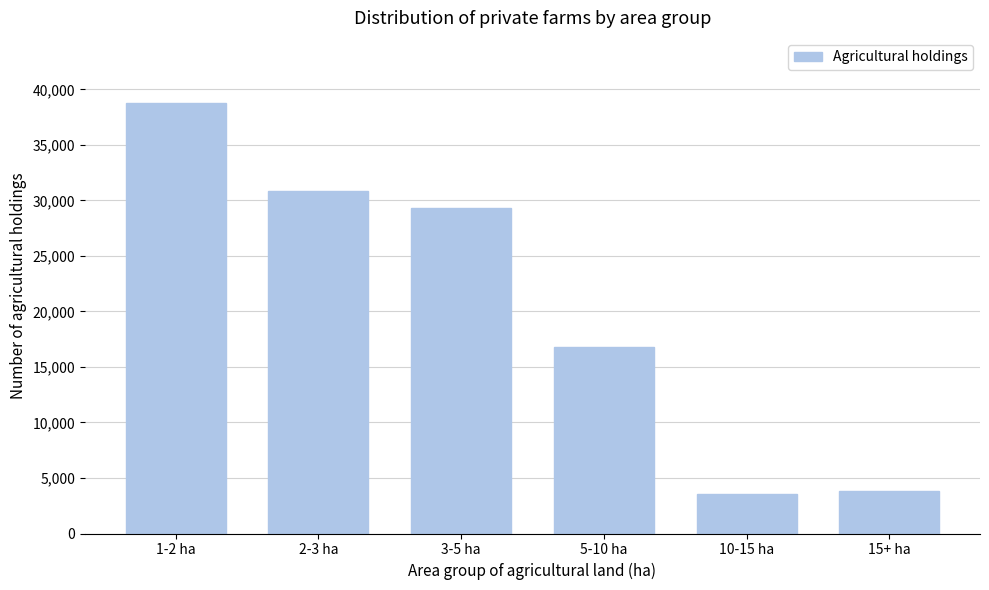

Reading left to right, list all the values displayed in this chart.

38824	30886	29305	16757	3515	3833